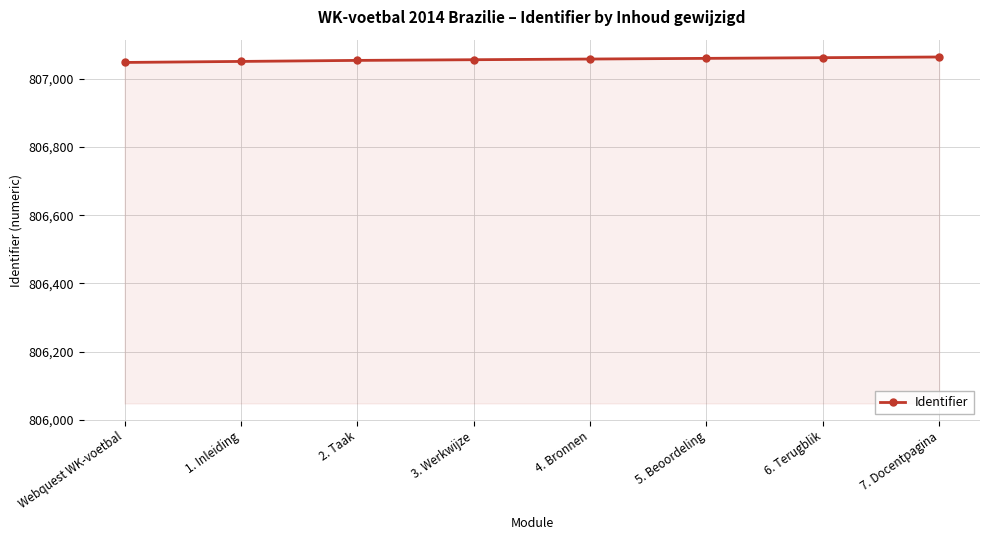

What is the sum of all values?

6456453